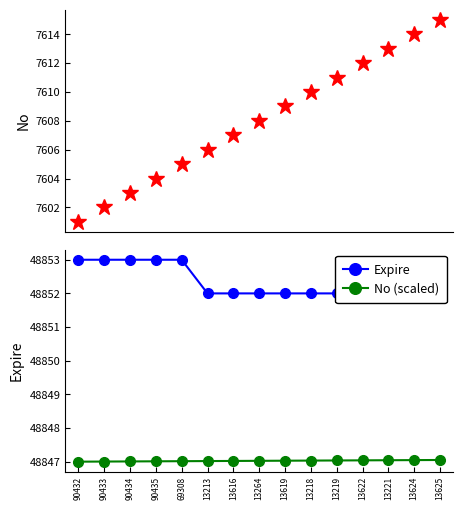

What is the label of the 6th point from the left?

13213